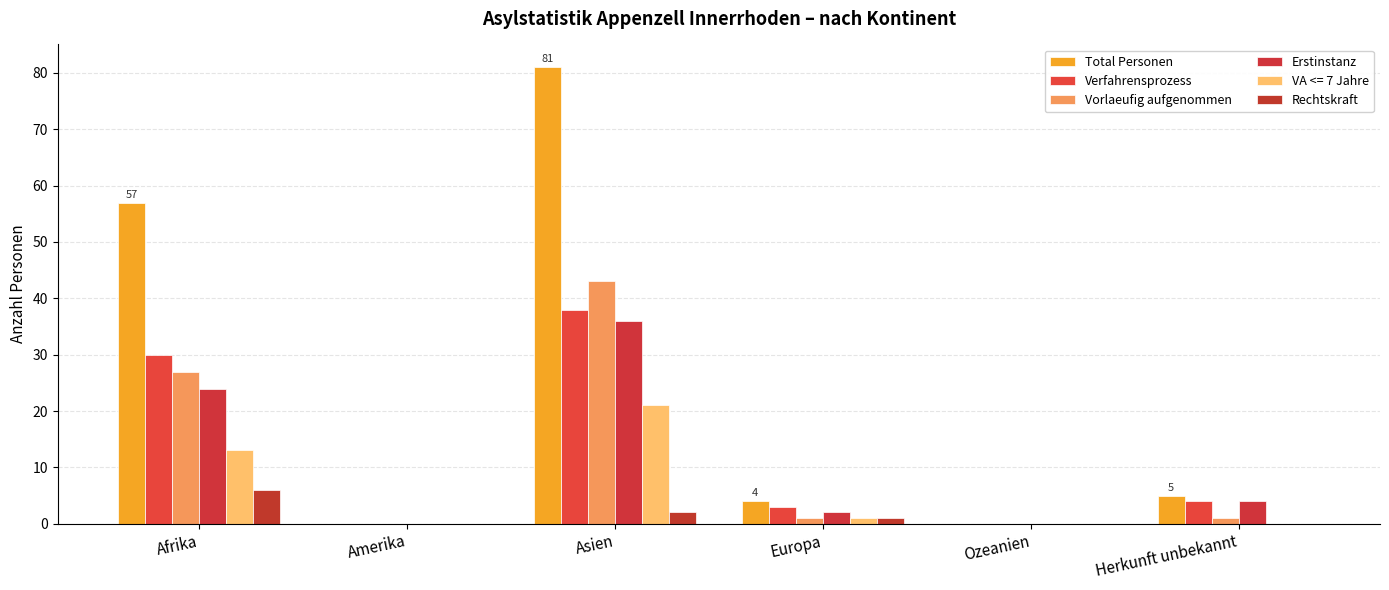

What is the average value of the Rechtskraft series?

2